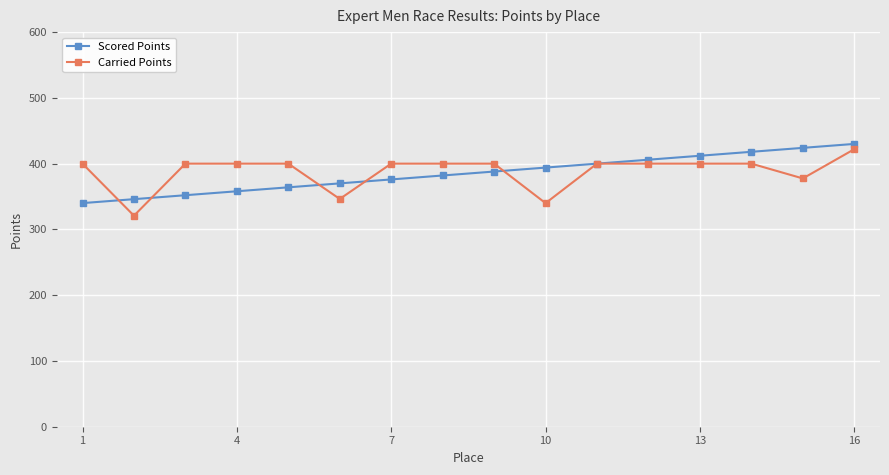

What is the lowest value of the Scored Points series?

340.0